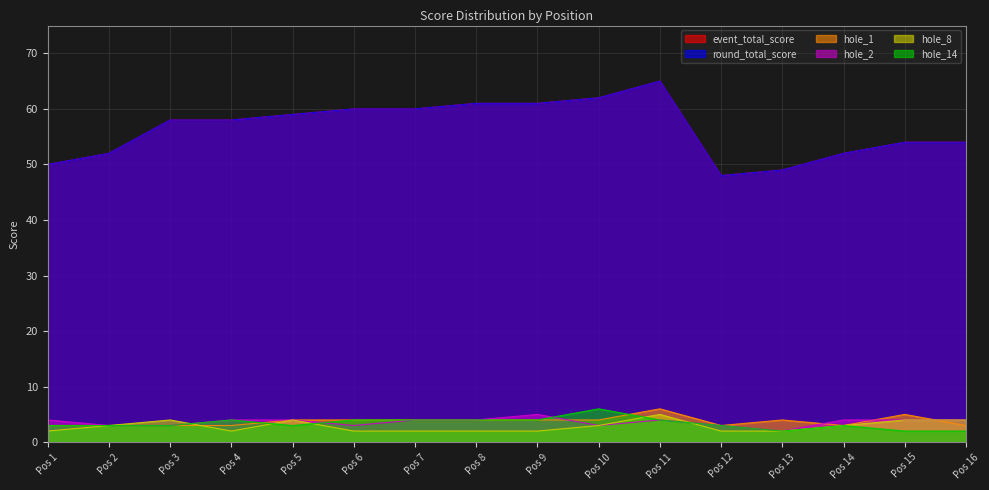

What is the total value across all series at Pos 1?

112